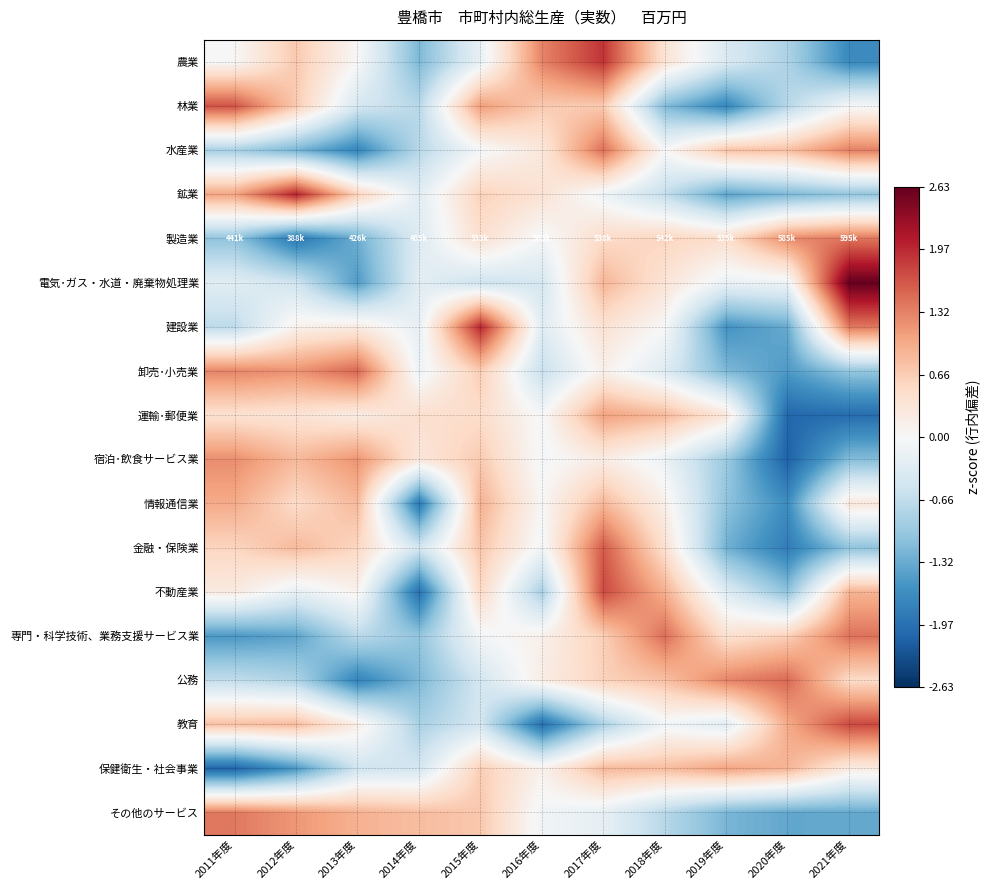

Rank the series at 2021年度 from lowest to highest value.

運輸･郵便業, 農業, その他のサービス, 宿泊･飲食サービス業, 金融・保険業, 鉱業, 卸売･小売業, 林業, 保健衛生・社会事業, 情報通信業, 公務, 不動産業, 水産業, 建設業, 製造業, 専門・科学技術、業務支援サービス業, 教育, 電気･ガス・水道・廃棄物処理業